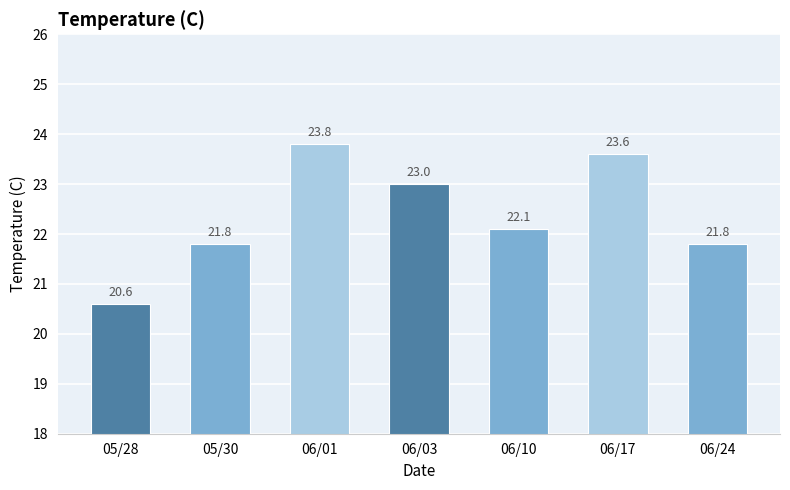

What is the change in value from 05/28 to 05/30?

+1.2